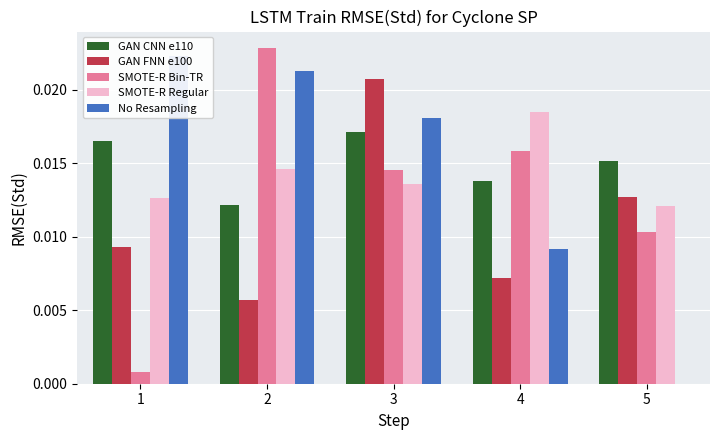

Between 4 and 3, which is larger?

3